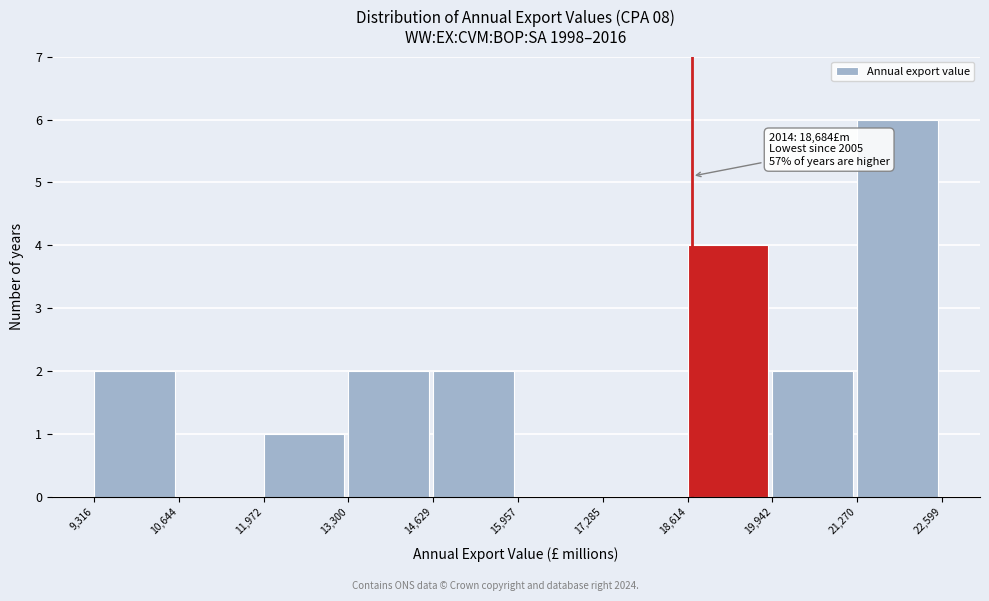

Which range on the x-axis has the tallest bar?

21,270 to 22,599